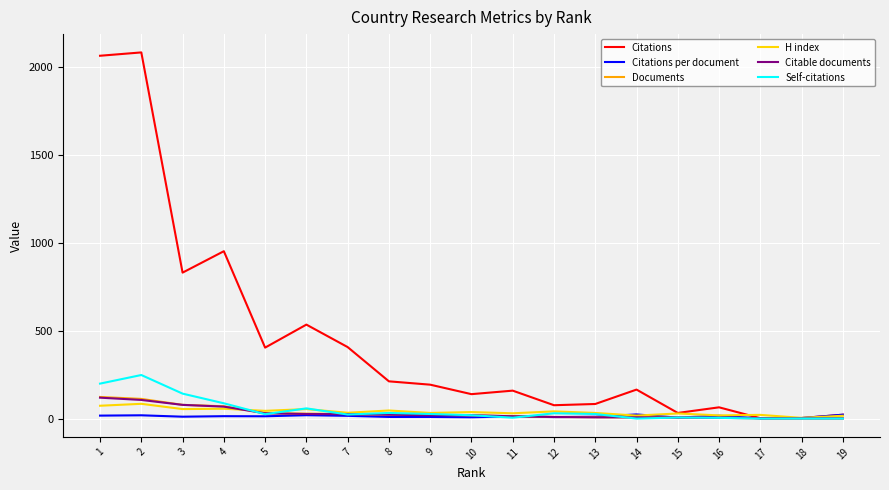

Which series has the widest spread of values?

Citations